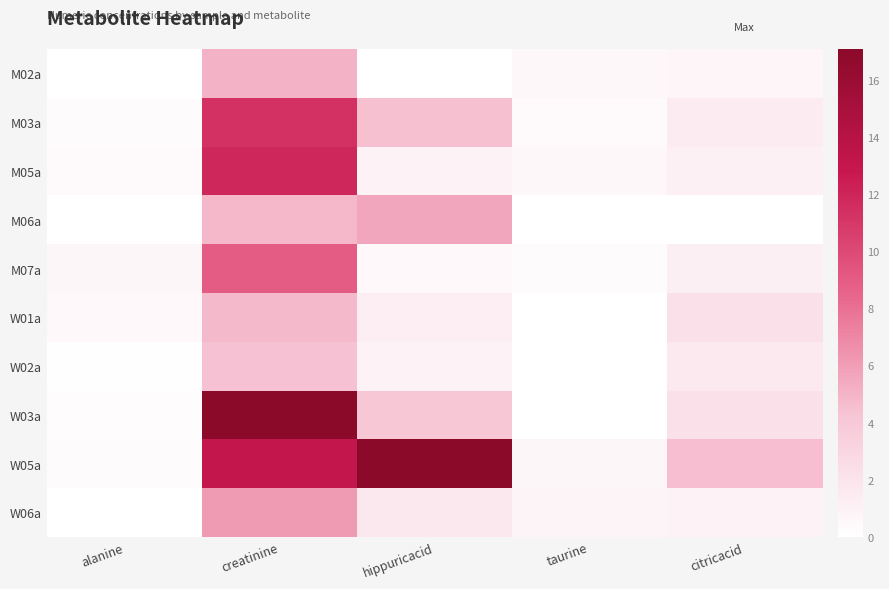

Which category has the highest value across all series?

hippuricacid